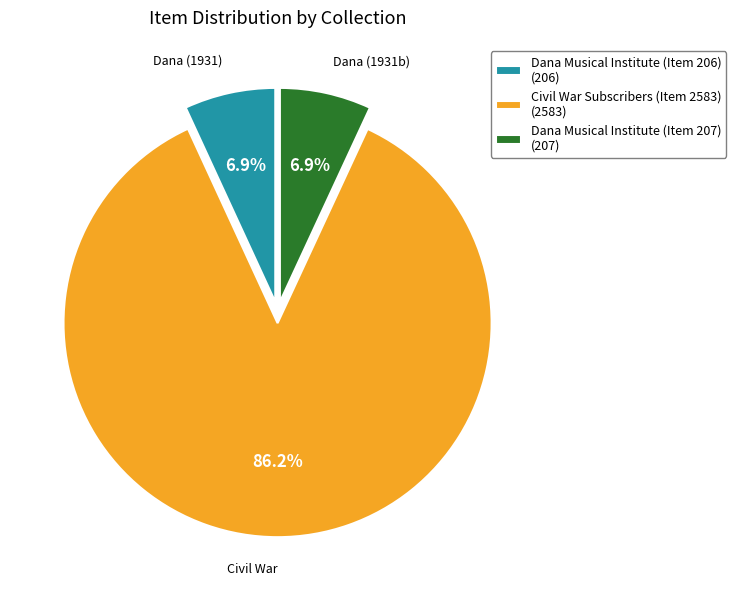

What percentage is the Civil War Subscribers (Item 2583) slice, to the nearest percent?

86%